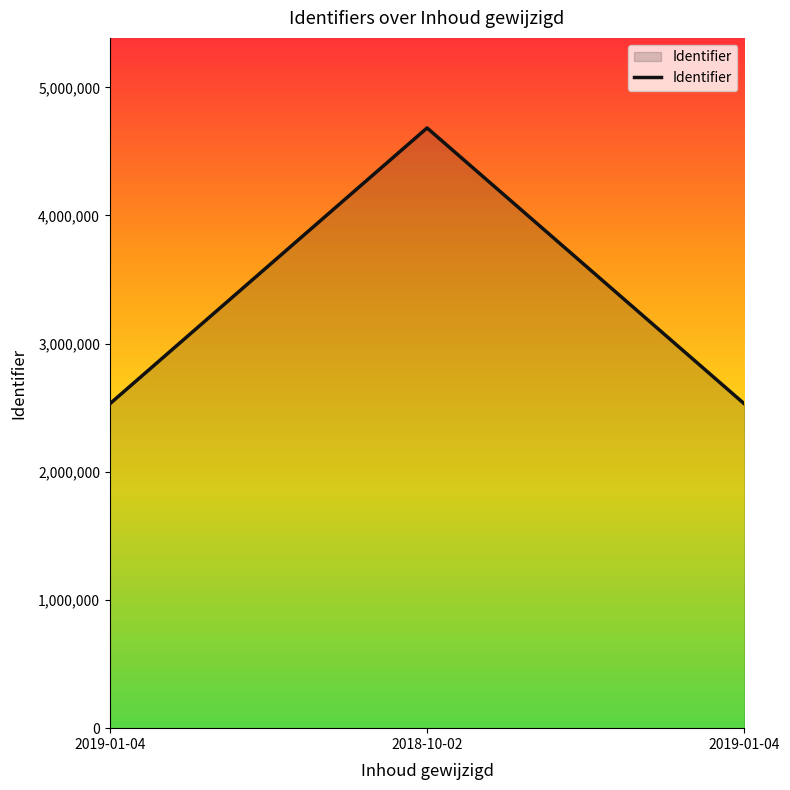

Which has a higher value, 2019-01-04 or 2019-01-04?

2019-01-04